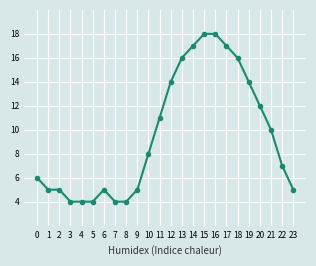

What is the value of the 21st point from the left?

12